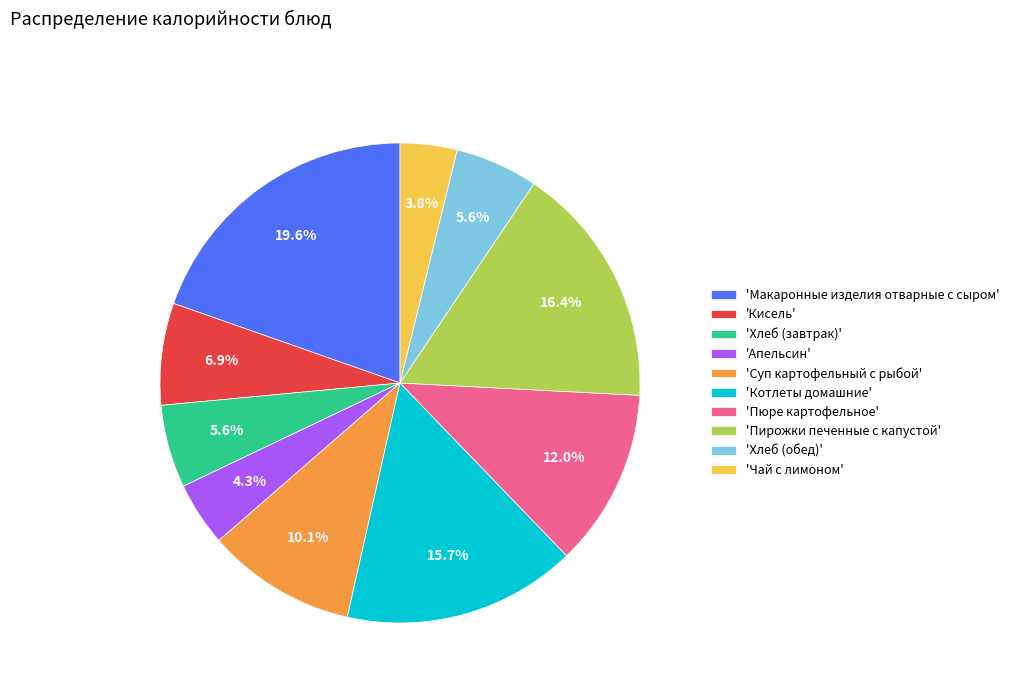

How many segments does this pie chart have?

10